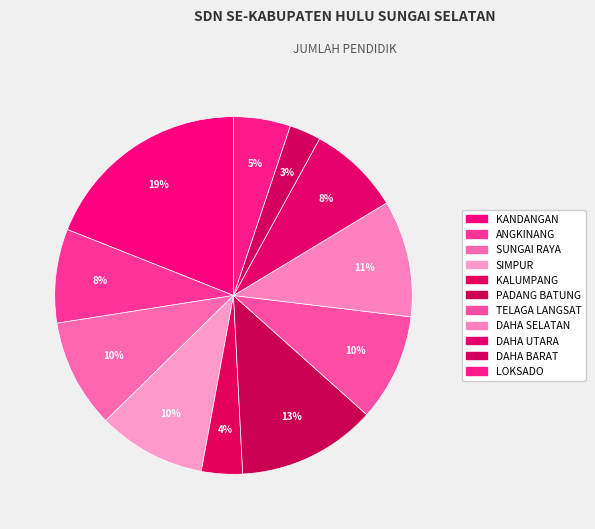

Does any single category account for the majority?

No